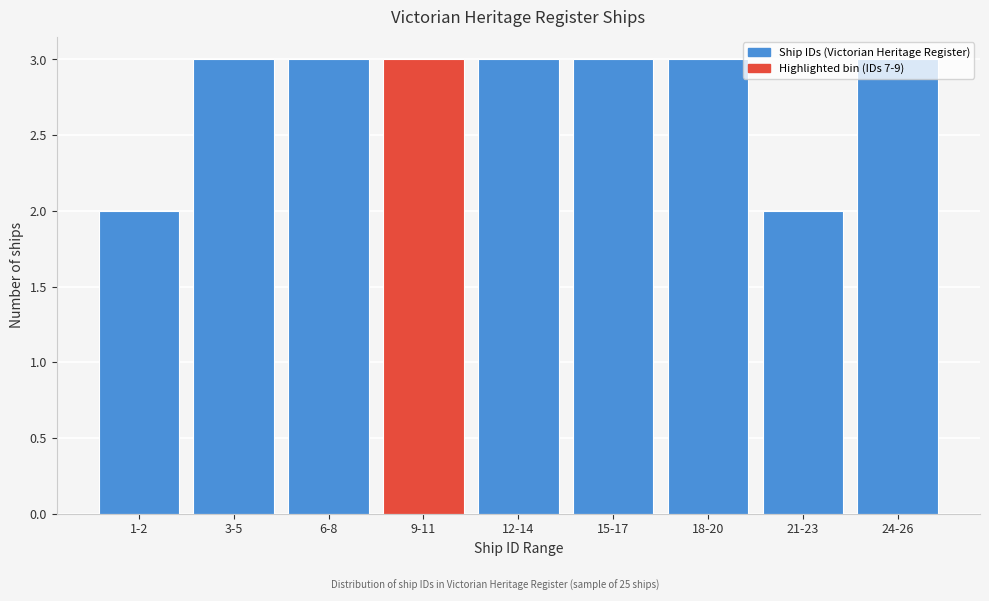

Is it true that the value at 18-20 is 5?

False